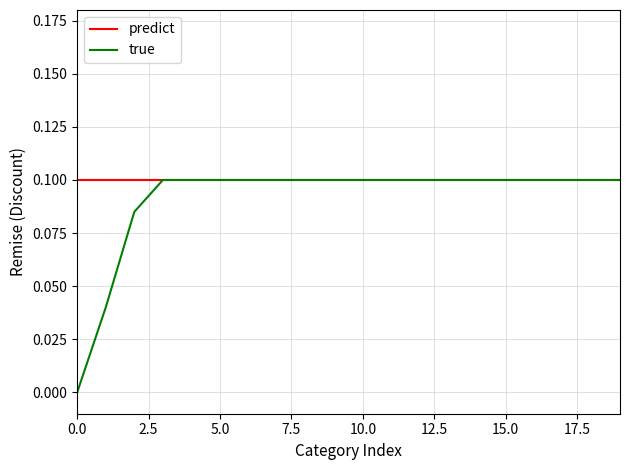

Which series has the largest total across all categories?

predict